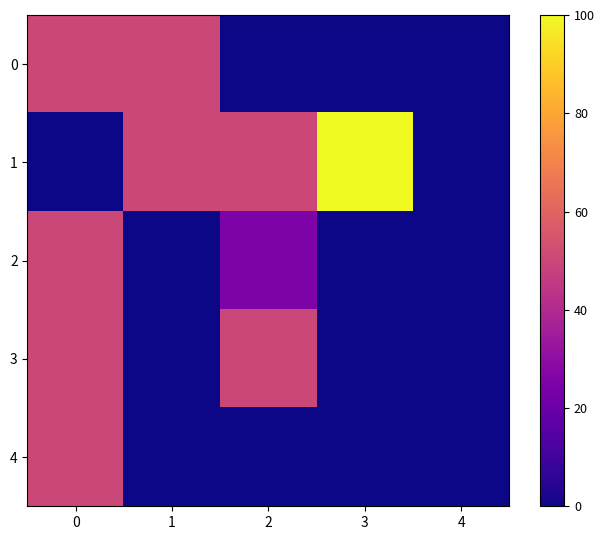

Between 2 and 3, which series saw the biggest shift?

row_1